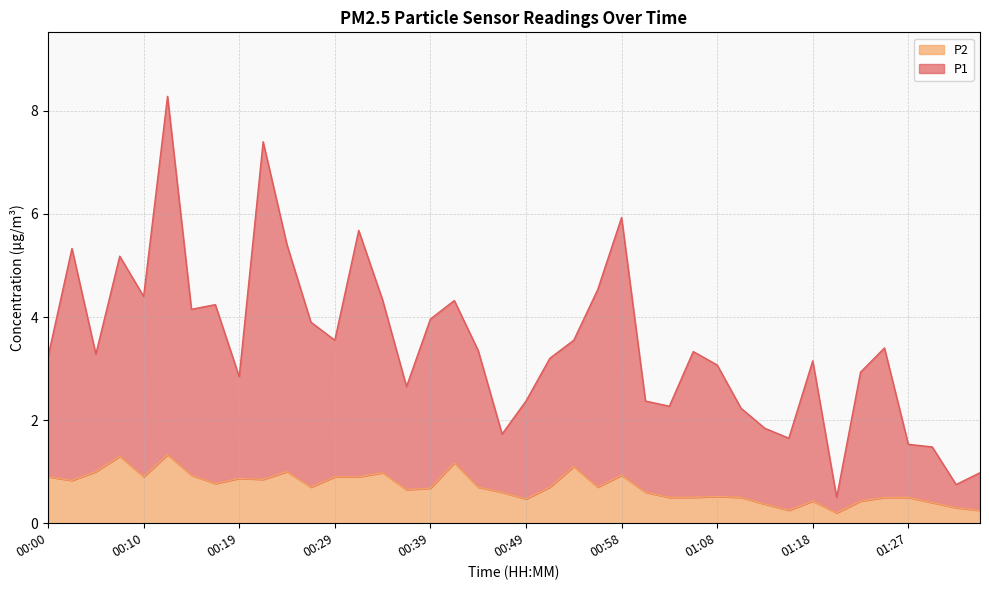

True or false: P2 and P1 intersect in this chart.

False